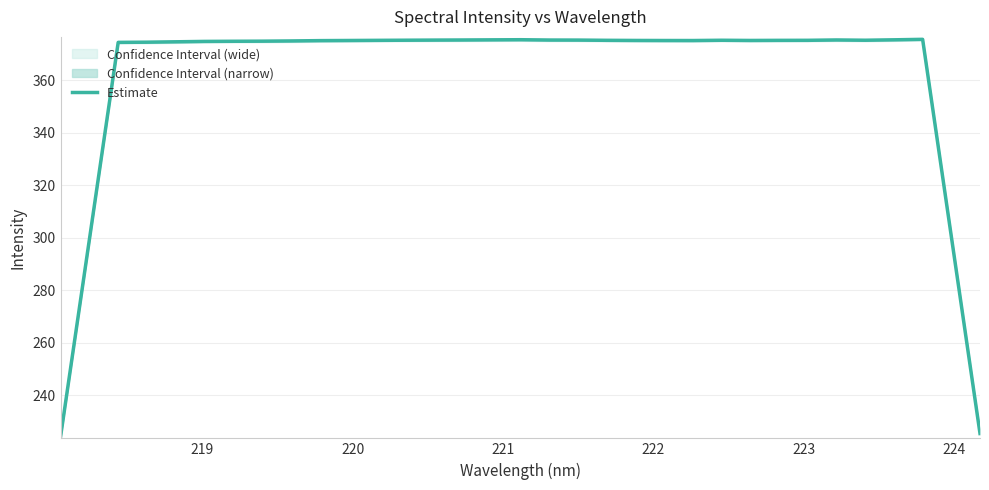

How many points are higher than both their immediate neighbors (excluding endpoints)?

4